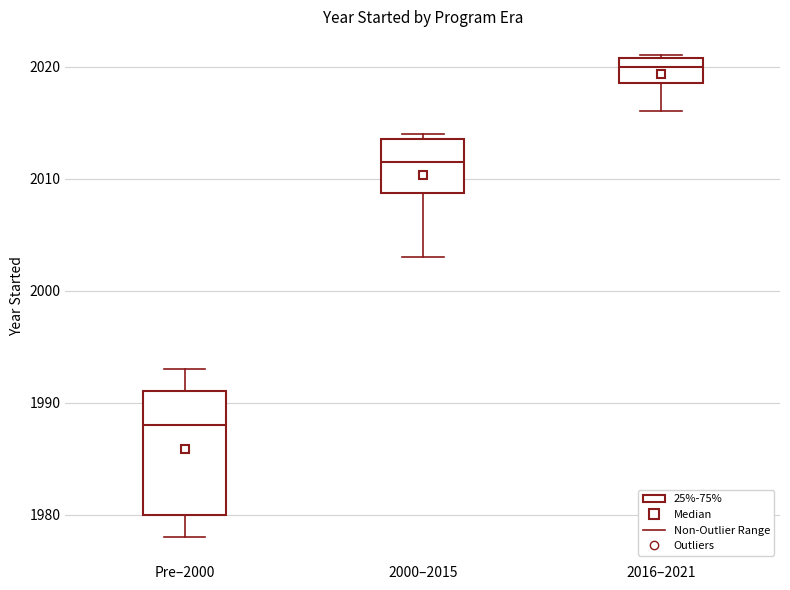

Where is the lower edge of the box for 2016–2021 on the y-axis? The values are not printed on the chart, so give them approximately, as read against the axis.

2019